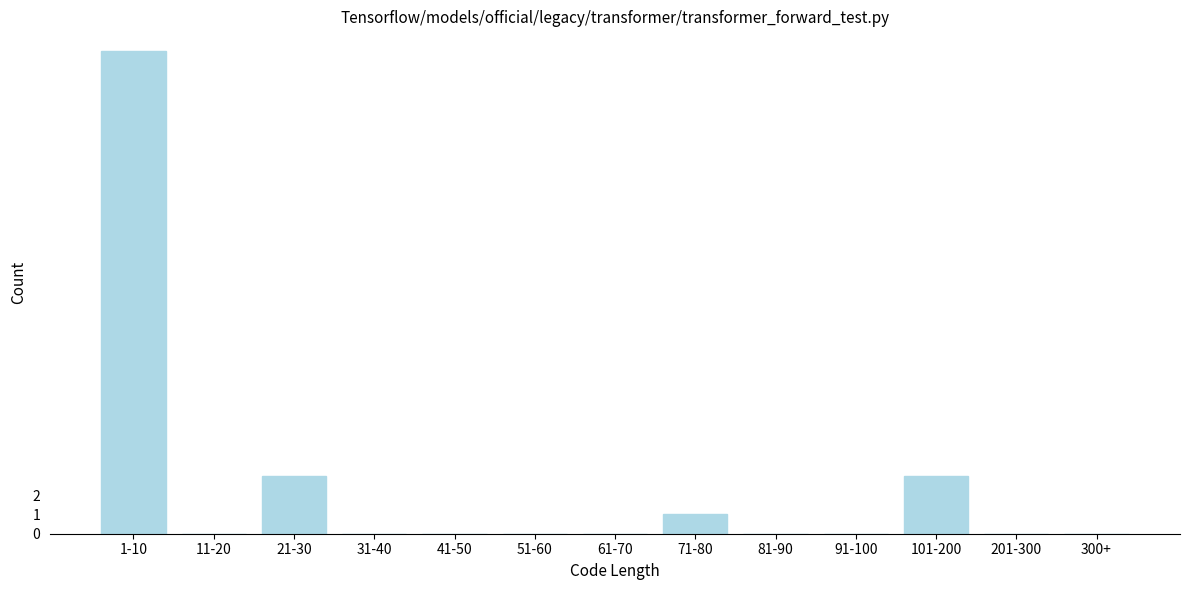

Reading left to right, transcribe all the data shown in this chart.

1-10=25	11-20=0	21-30=3	31-40=0	41-50=0	51-60=0	61-70=0	71-80=1	81-90=0	91-100=0	101-200=3	201-300=0	300+=0